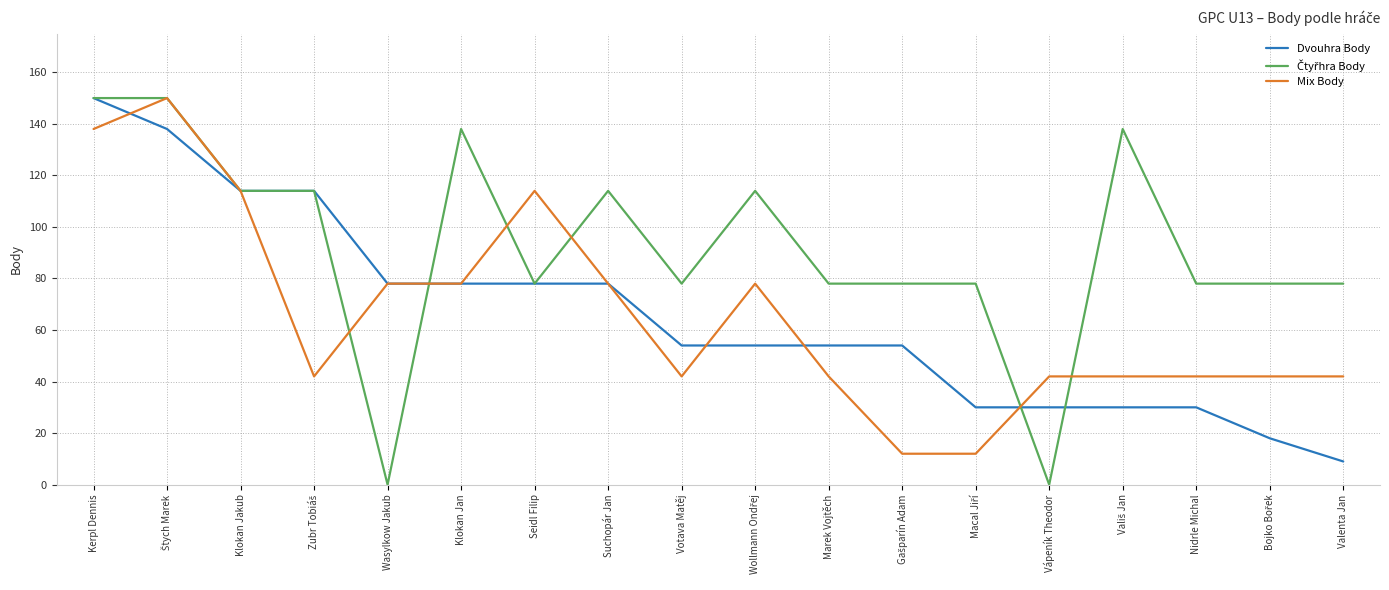

What is the difference between the second highest and second lowest values in the Dvouhra Body series?

120